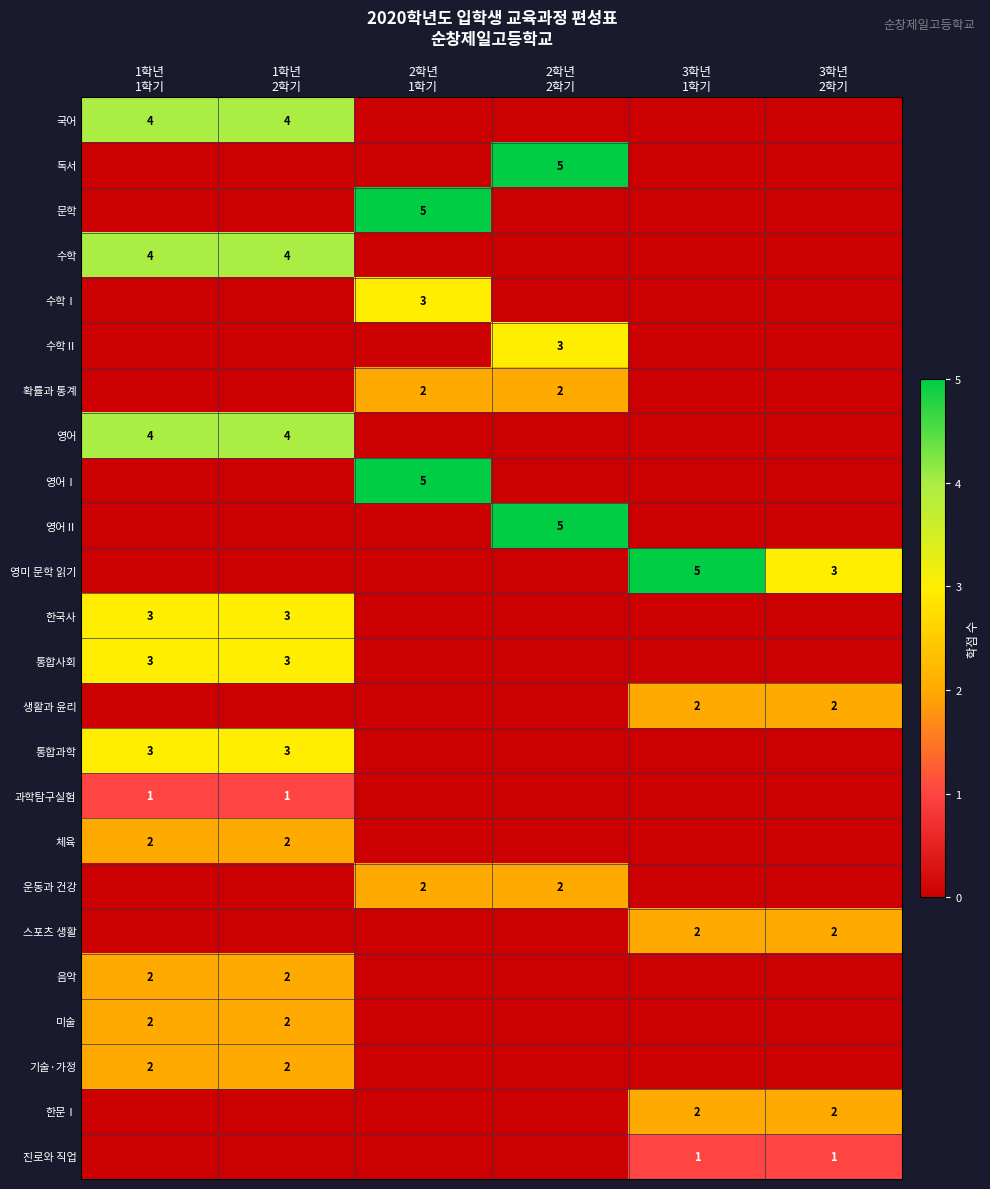

Is the value of 생활과 윤리 at 1학년 1학기 greater than the value of 독서 at 2학년 2학기?

No